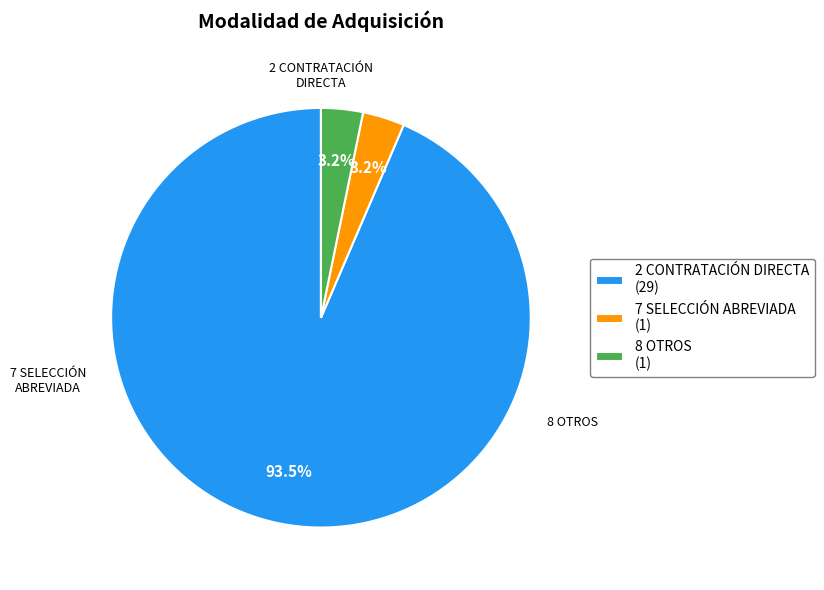

Is there any slice that represents more than half of the pie?

Yes